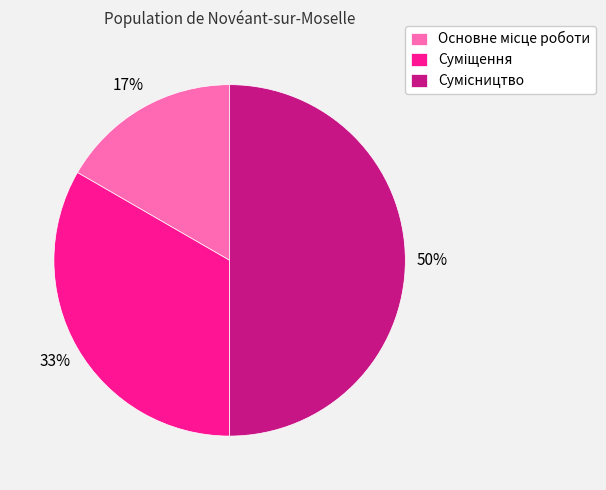

To the nearest percent, what is the difference between the largest and smallest slice percentages?

33%